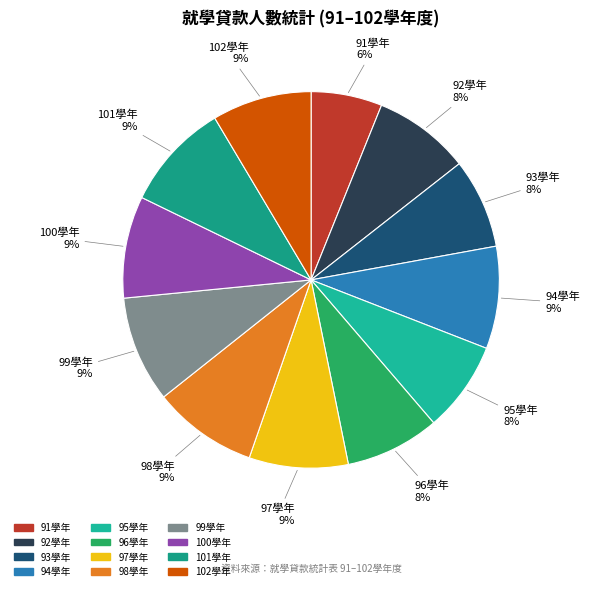

How many slices are in this pie chart?

12